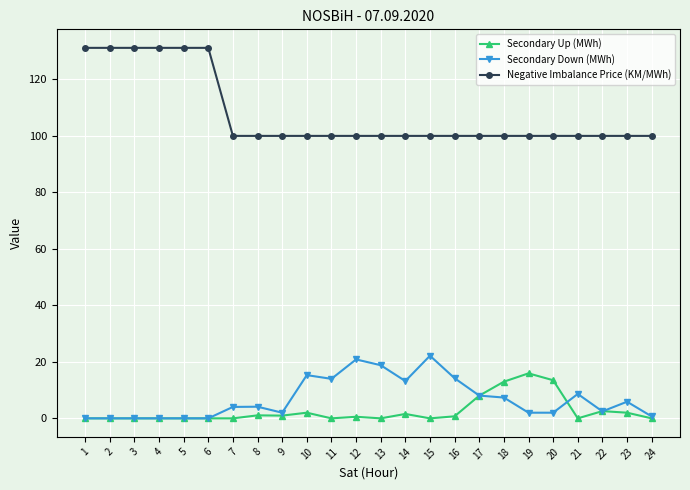

What is the total value across all series at 14?

114.8